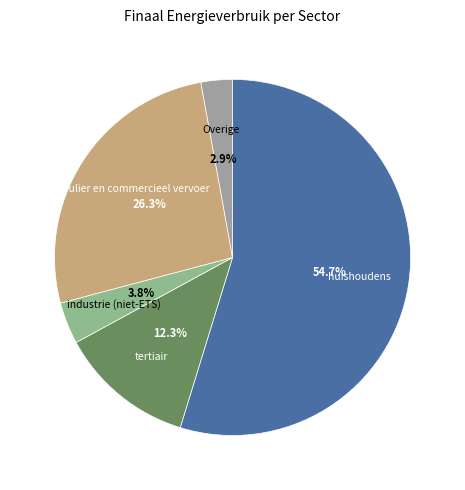

Is there any slice that represents more than half of the pie?

Yes